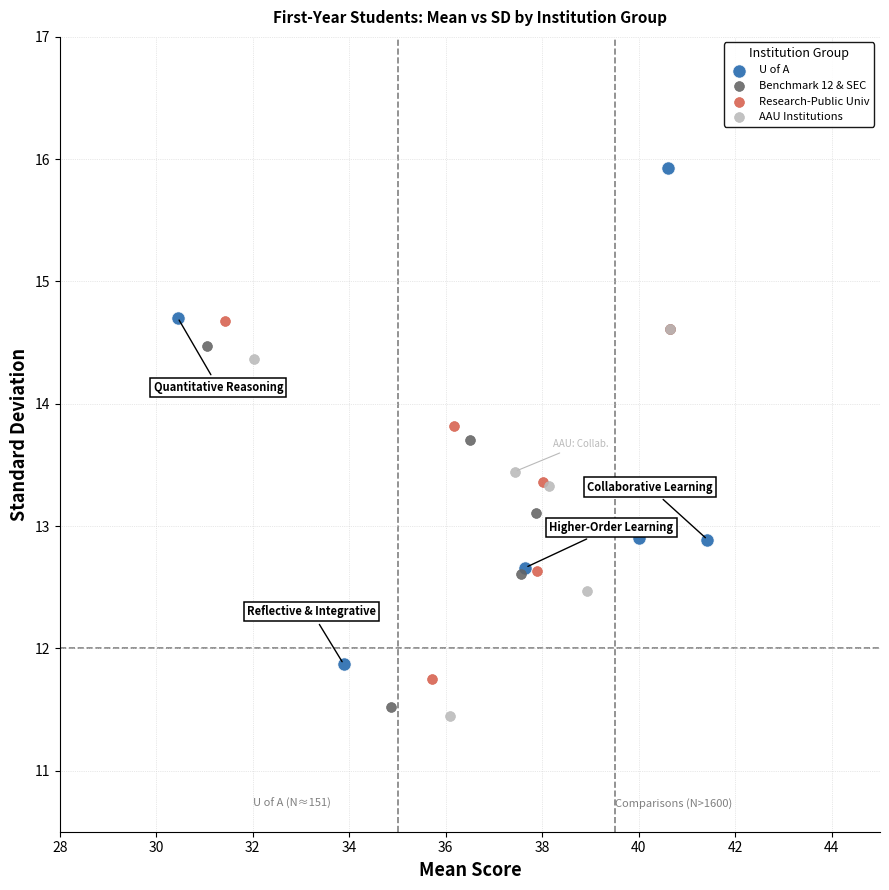

Which series contains the lowest Y value?

AAU Institutions